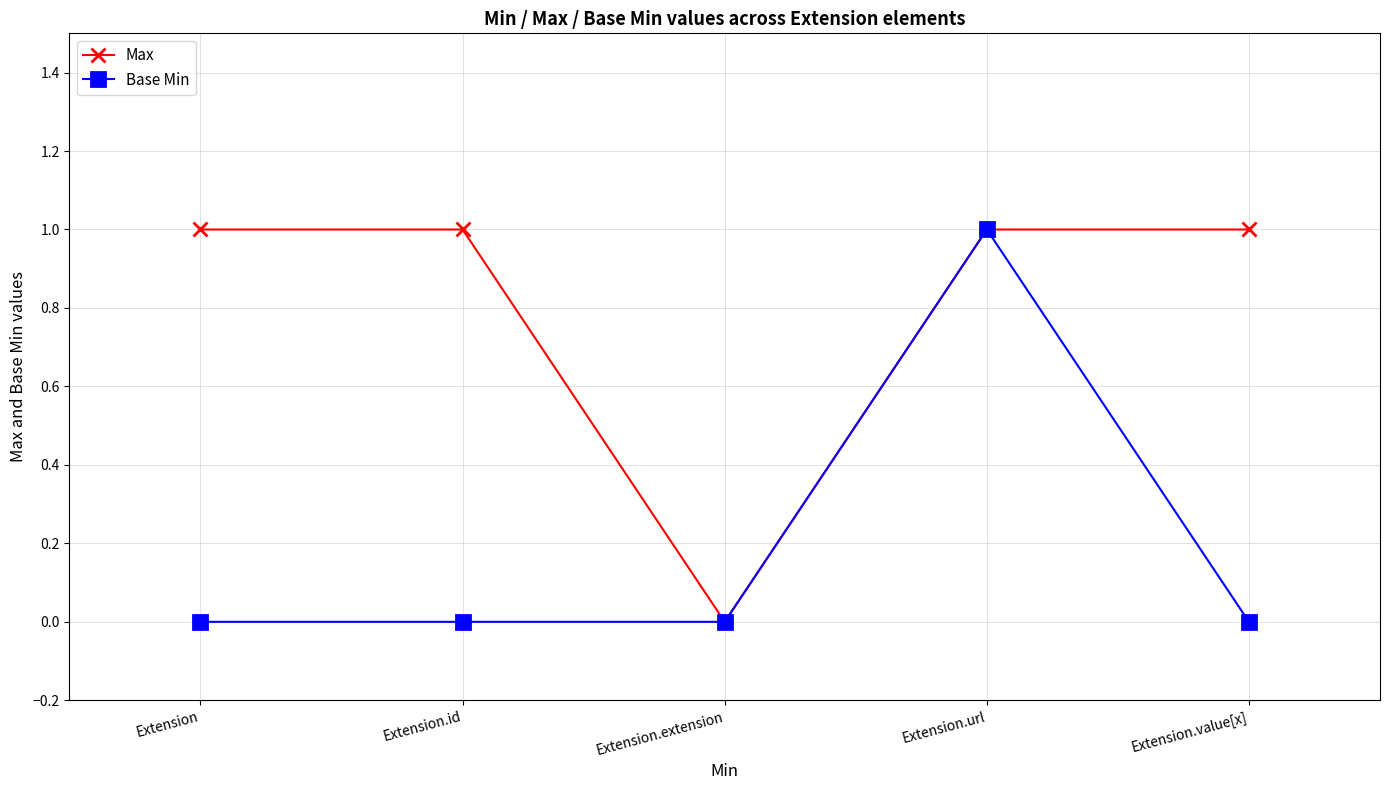

Does the chart display data point markers on the line(s)?

Yes